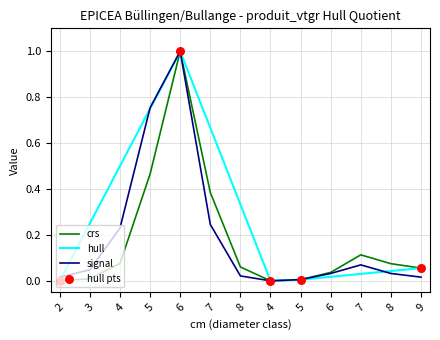

How many lines are shown in the chart?

3